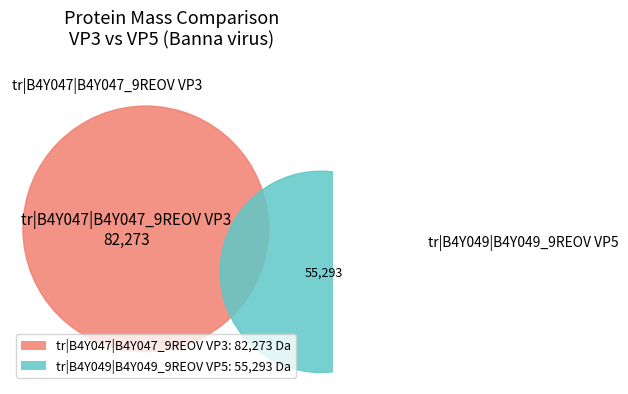

To the nearest percent, what percentage of the pie is tr|B4Y049|B4Y049_9REOV VP5?

40%